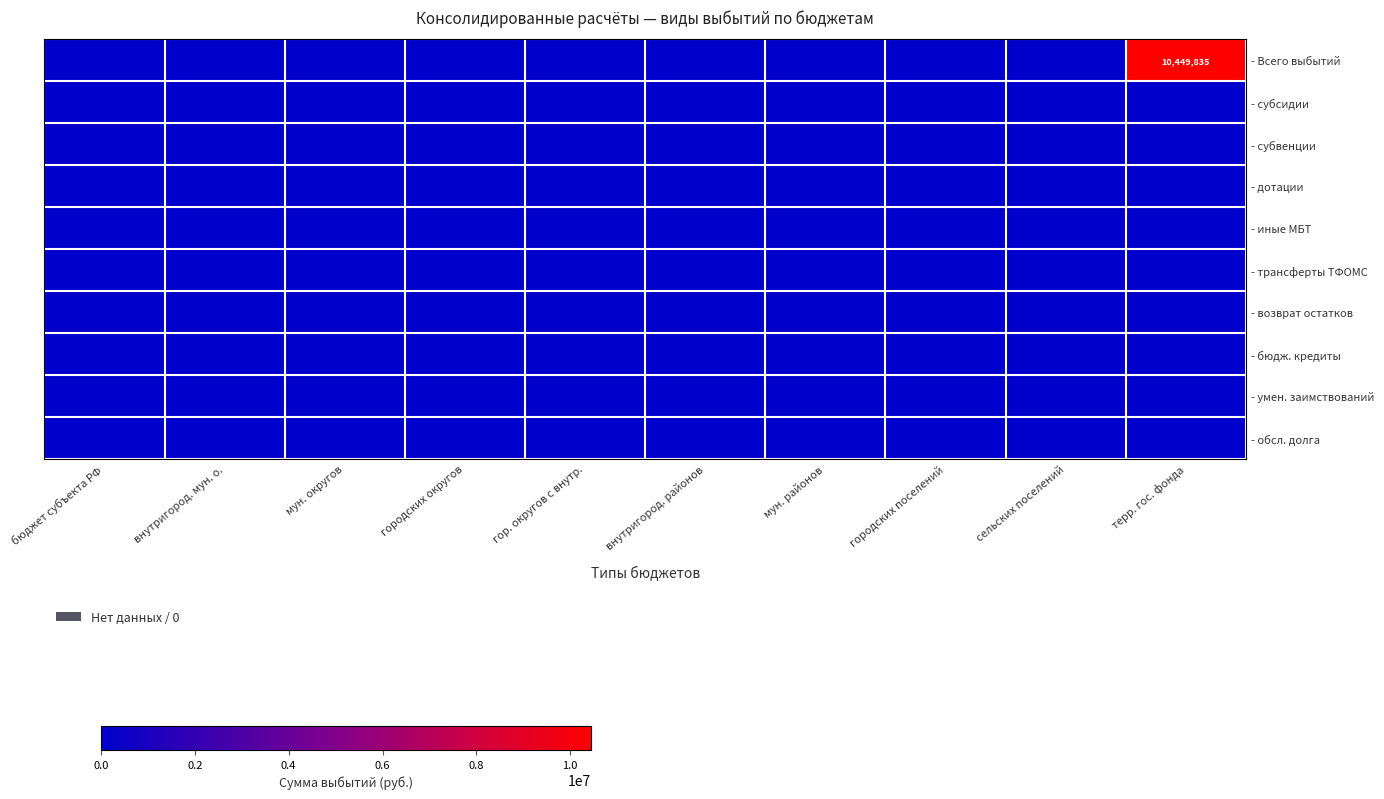

Which series changed the most between мун. районов and сельских поселений?

- Всего выбытий